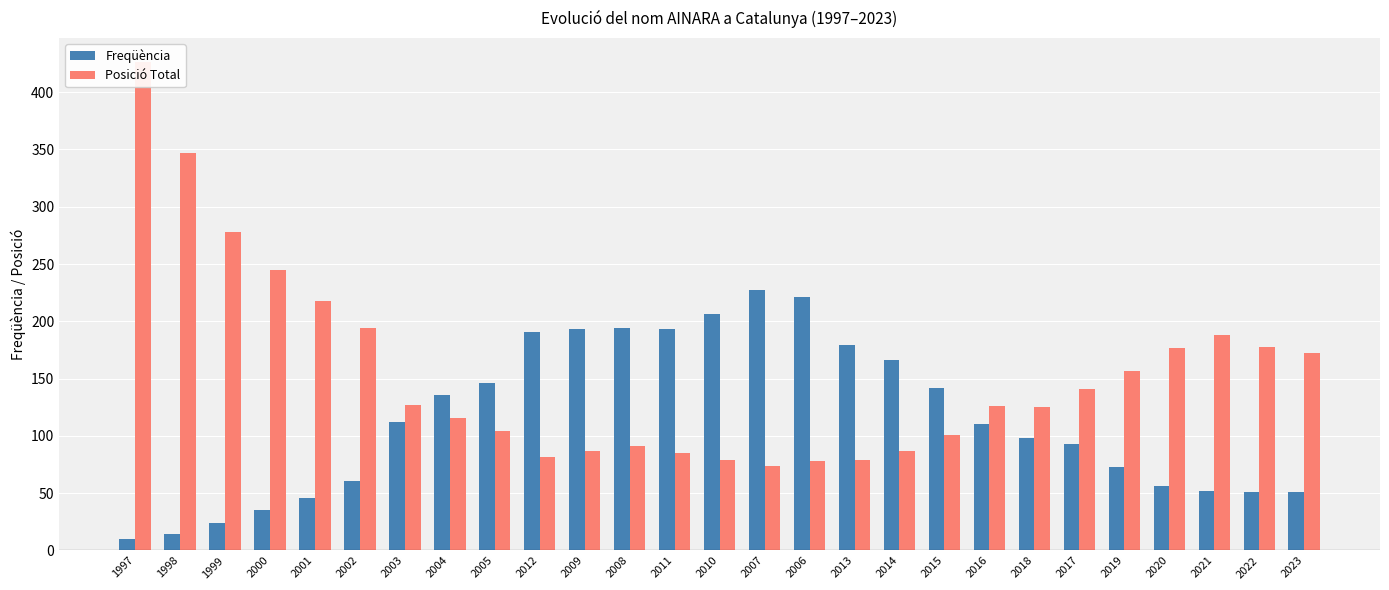

At which label is Freqüència closest to 118?

2003